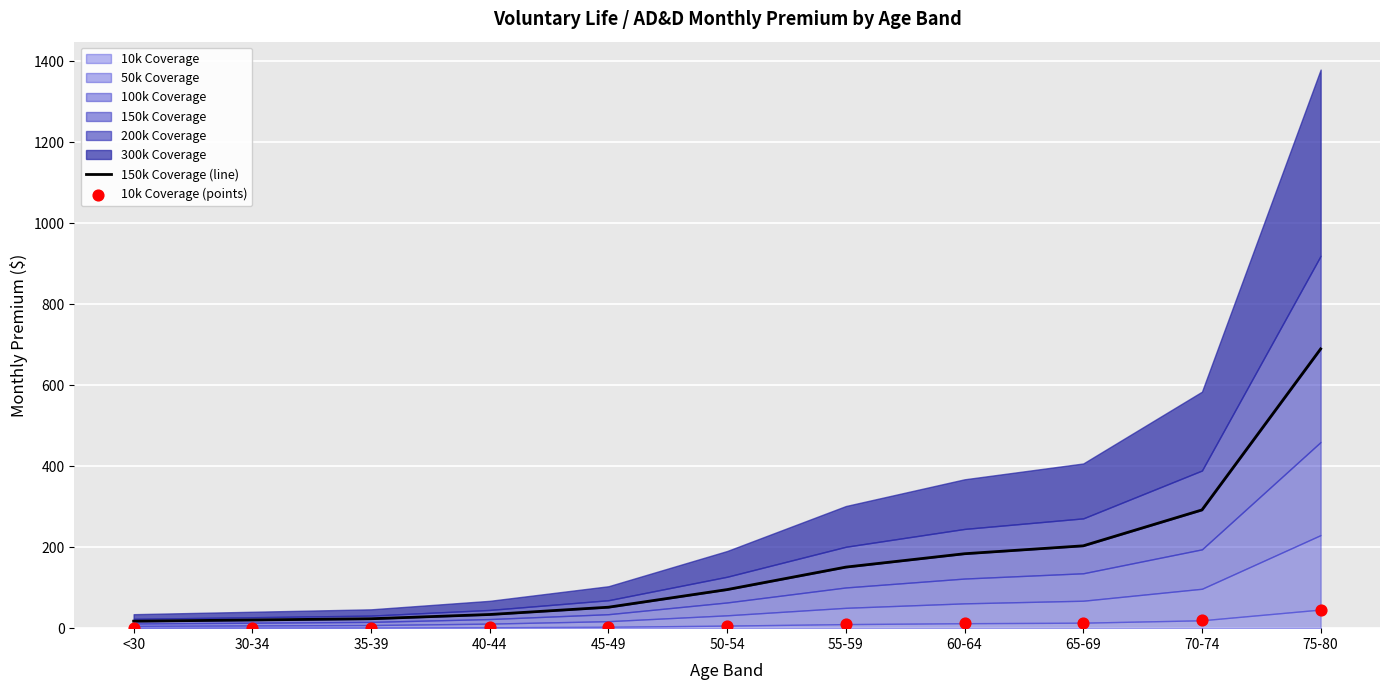

At which category is the sum across all series the highest?

75-80